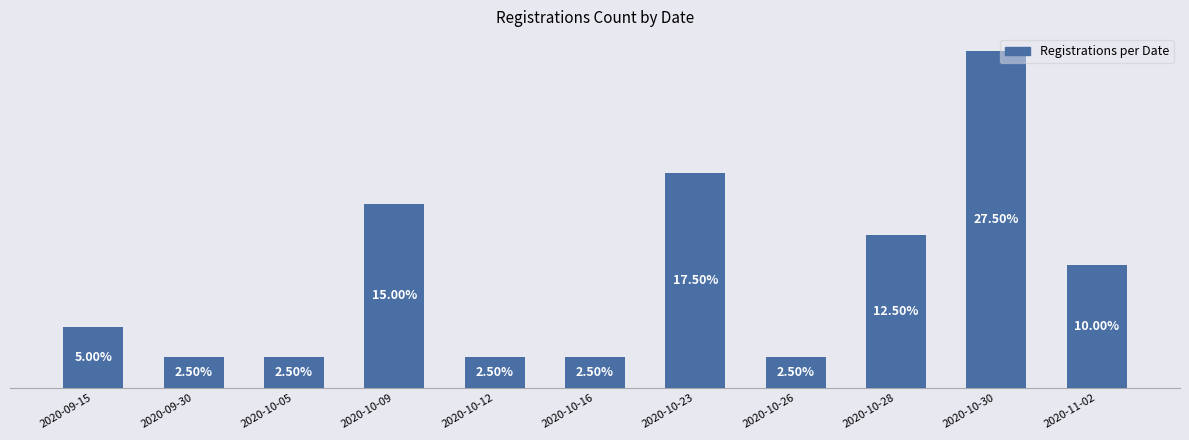

Does the chart contain any negative values?

No